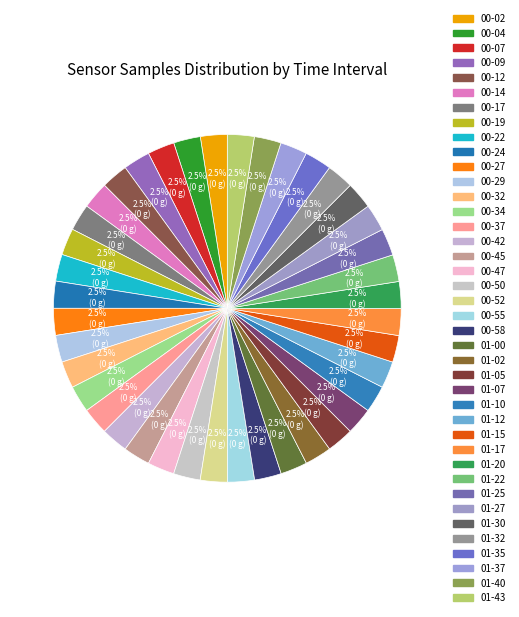

What is the largest slice in the pie chart?

33